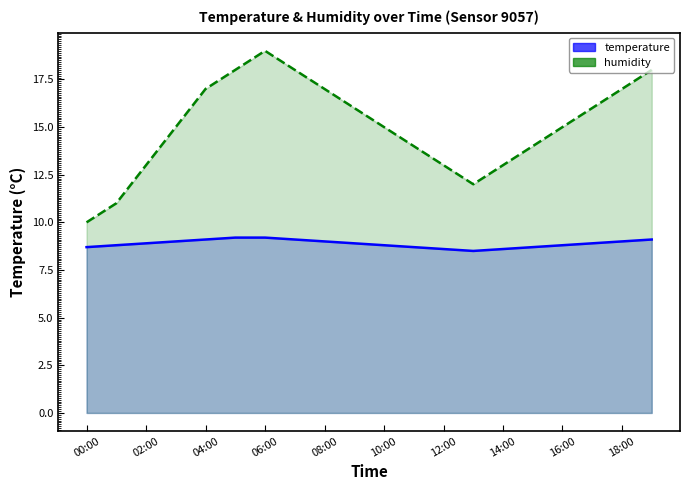

True or false: temperature and humidity intersect in this chart.

False